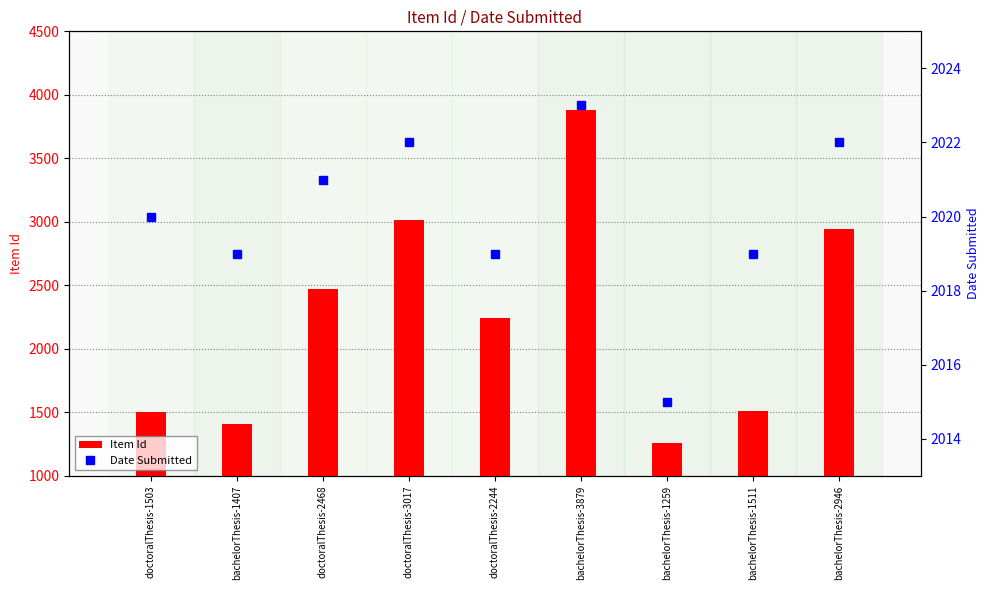

The Item Id series shows 1407 at bachelorThesis-1407. True or false?

True